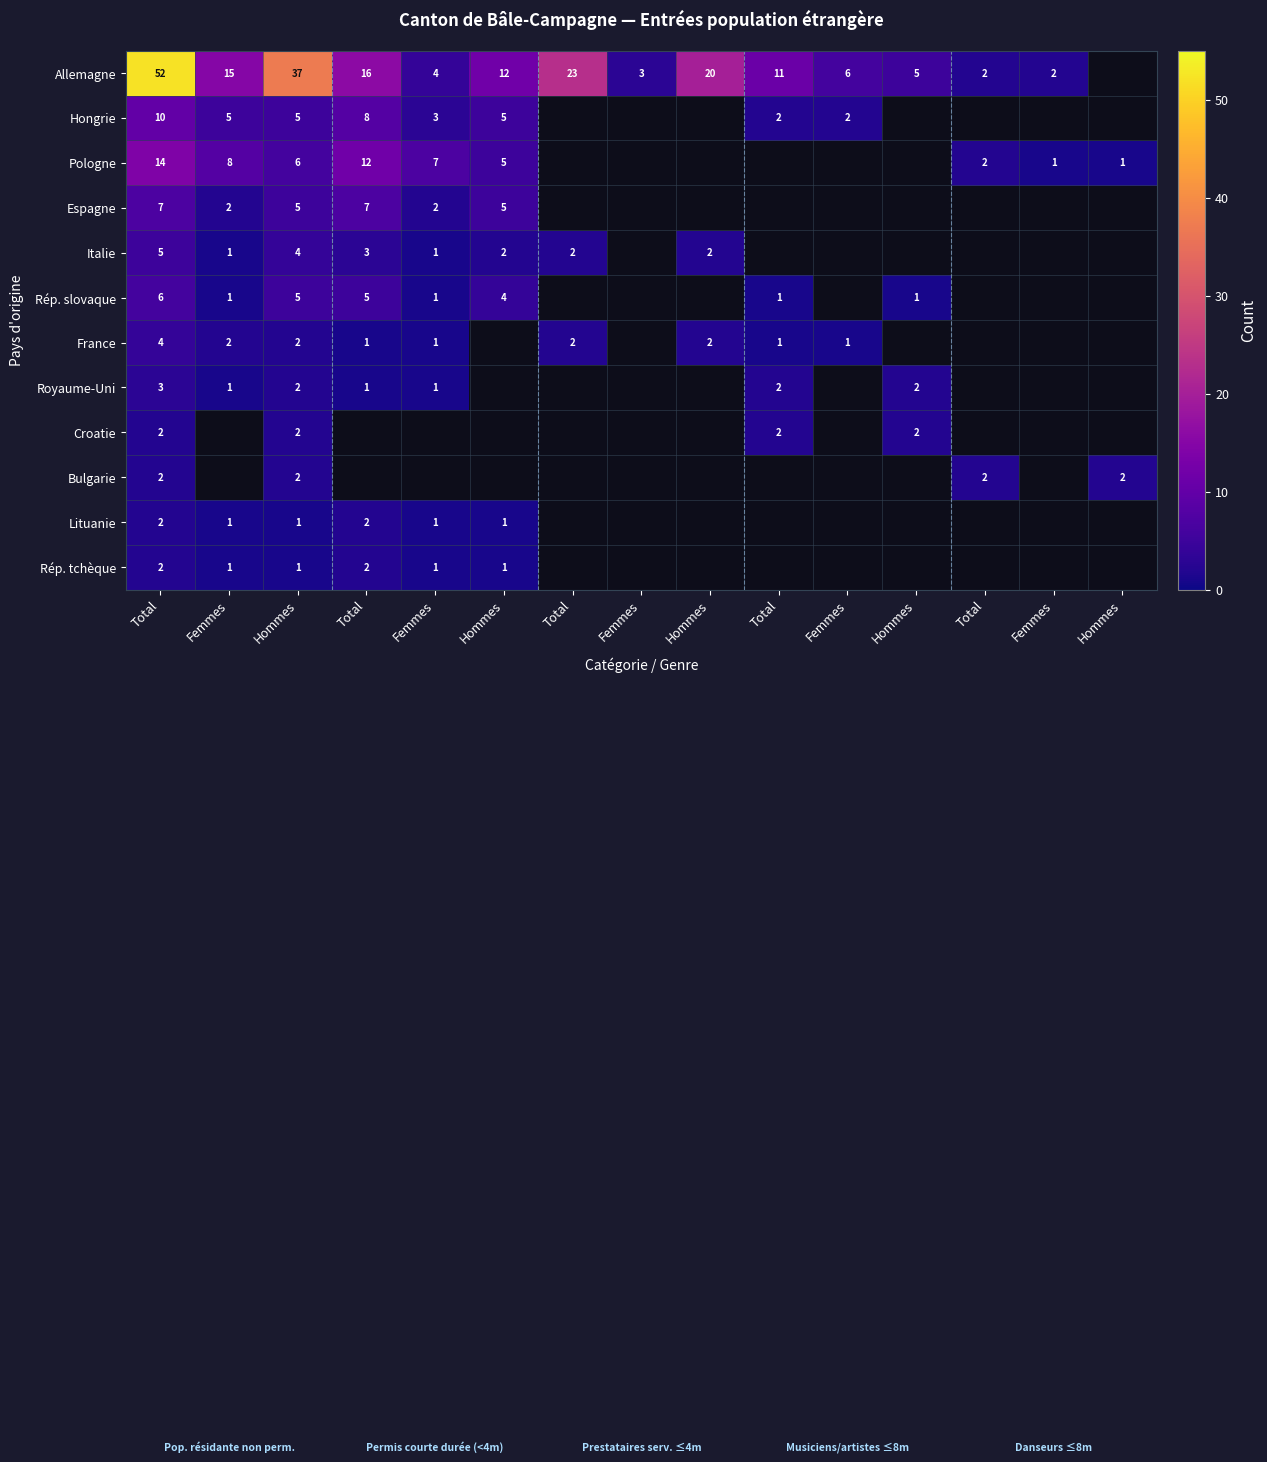

How many values in the Allemagne series are below 12?

7